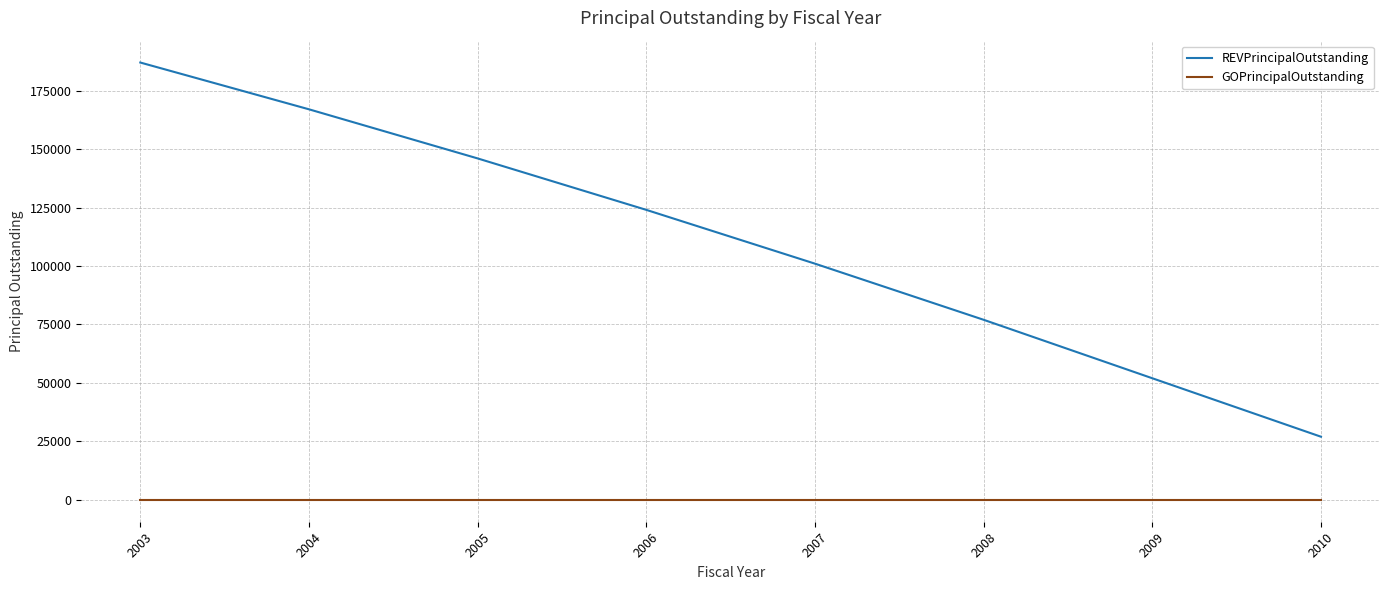

Where does the REVPrincipalOutstanding series first go above 124000?

2003